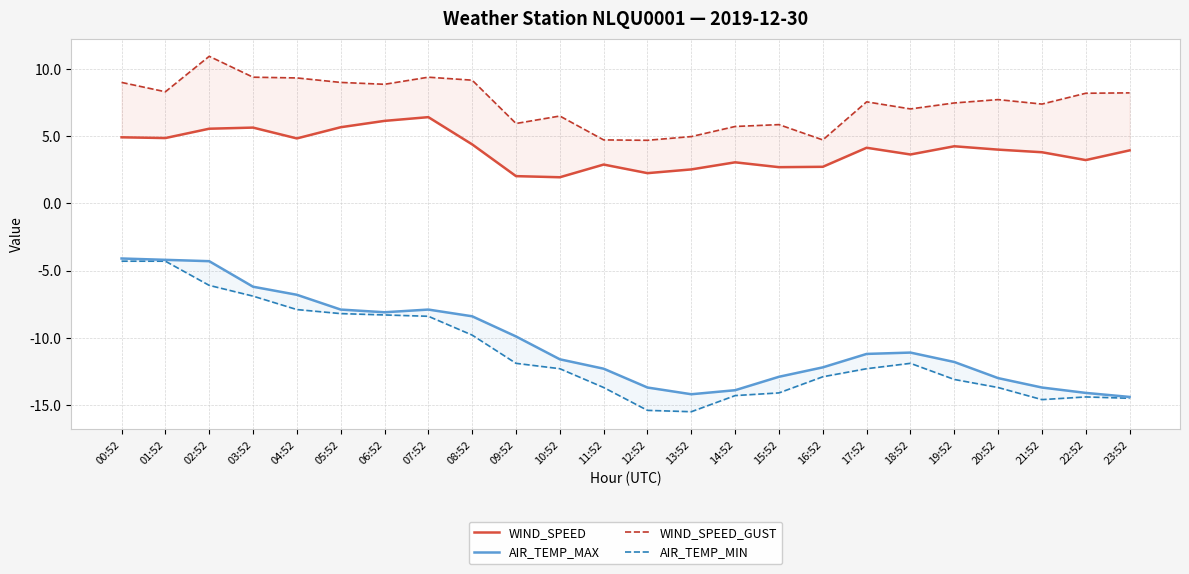

How many distinct data groups are displayed?

4